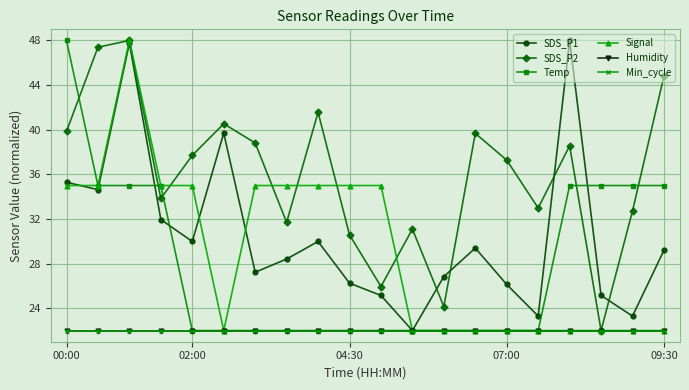

Rank the categories by SDS_P2 value from lowest to highest.

17, 12, 10, 9, 11, 7, 18, 15, 07:00, 14, 09:30, 16, 6, 13, 00:00, 5, 8, 19, 02:00, 04:30